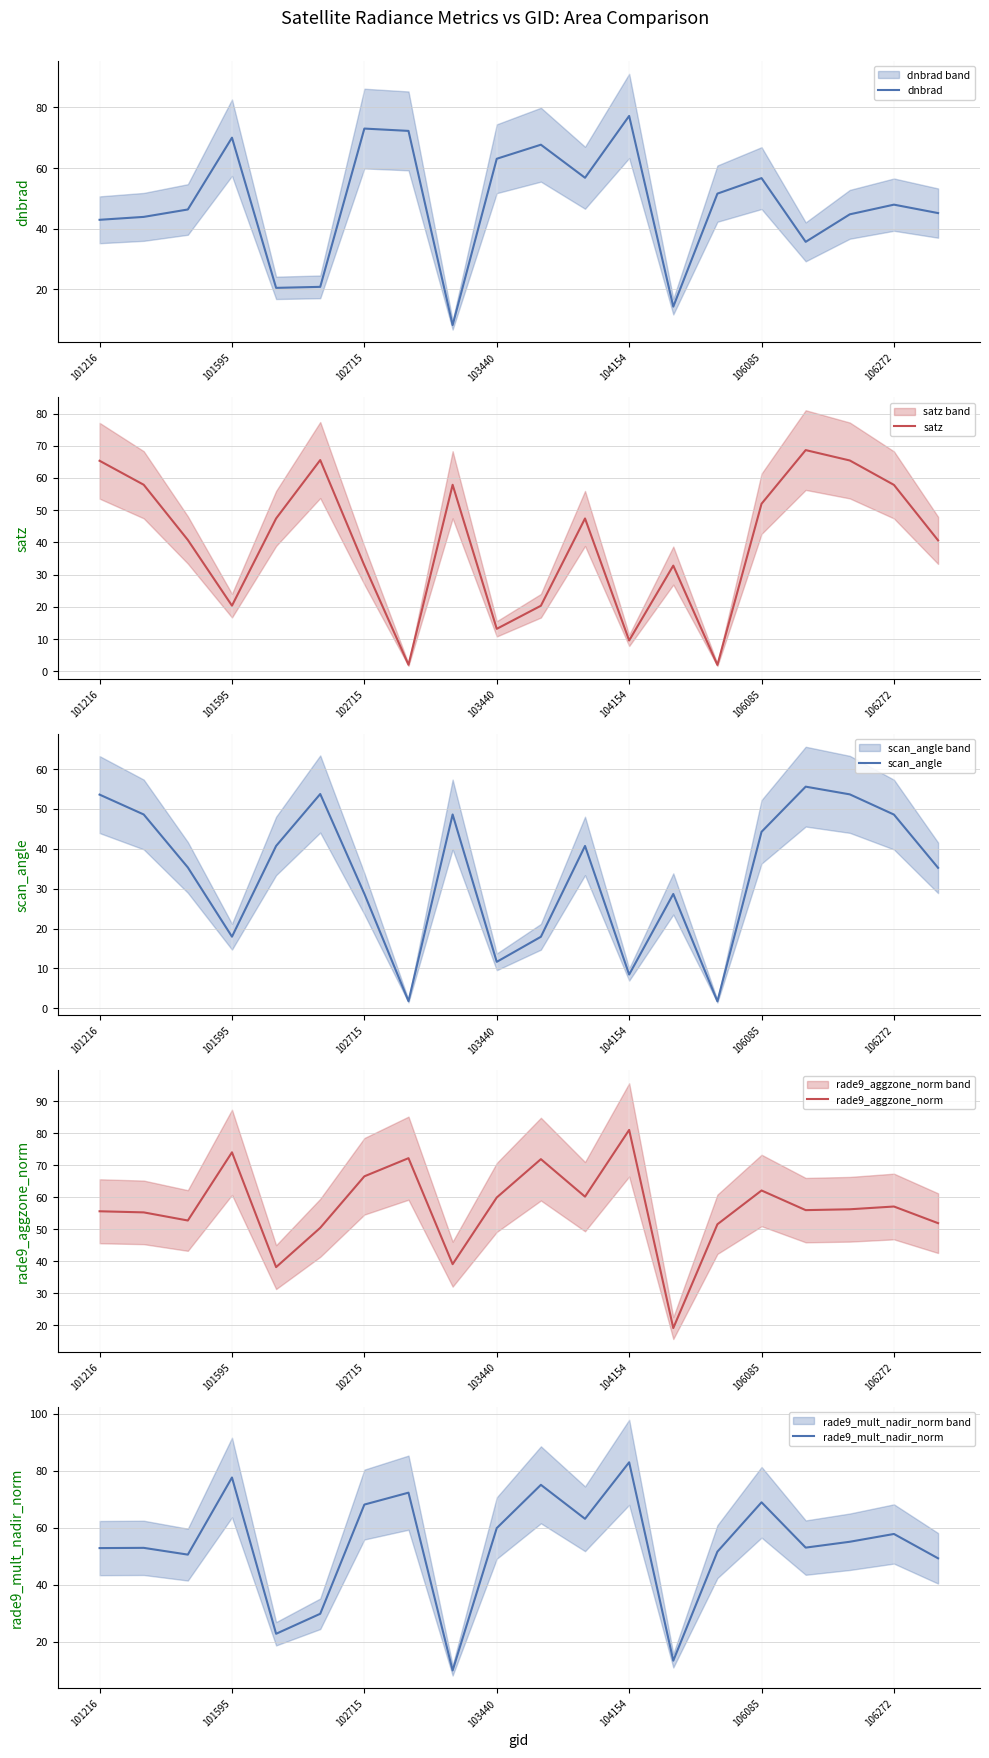

Where is scan_angle nearest to the value 28?

13